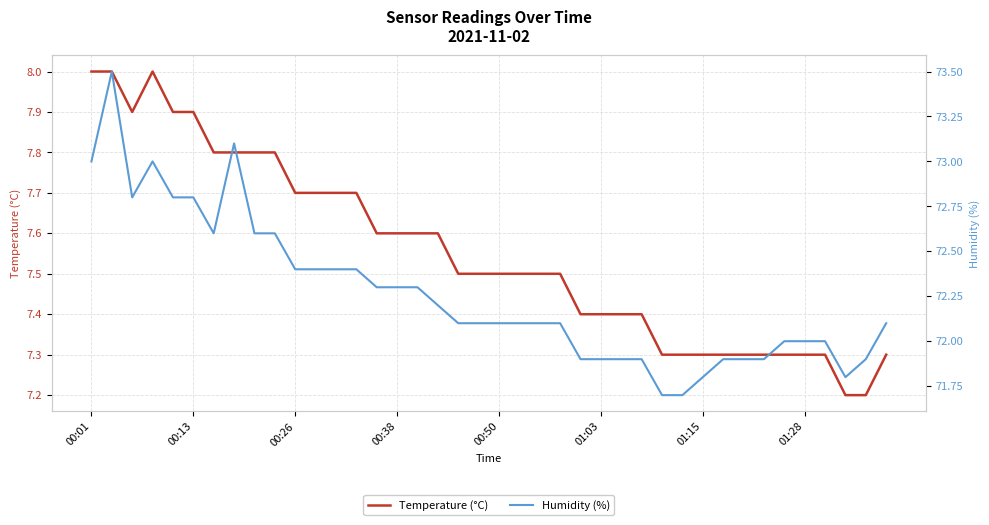

The Temperature (°C) series shows 7.4 at 27. True or false?

True